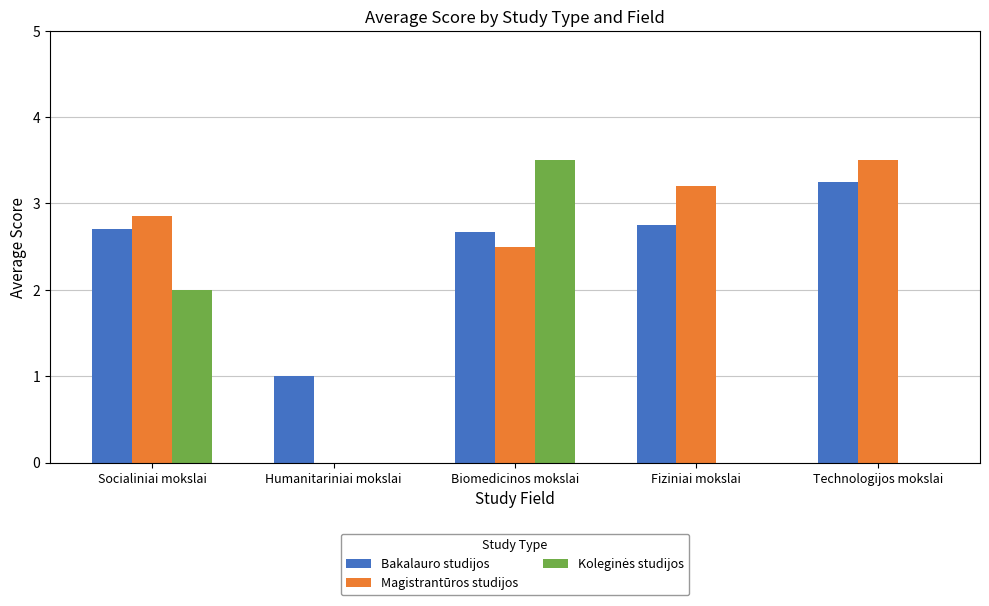

Which series has the largest total across all categories?

Bakalauro studijos